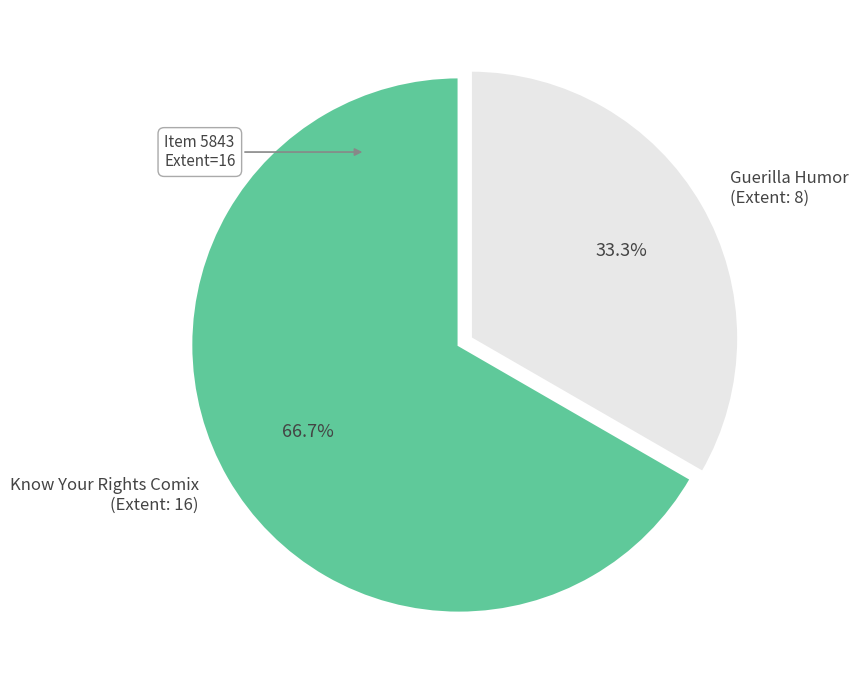

Does any single category account for the majority?

Yes